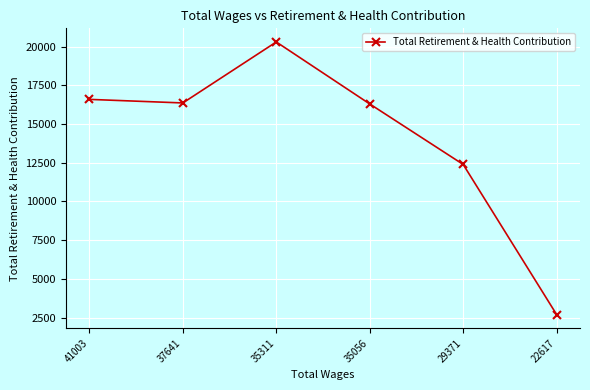

True or false: there are more than 1 points higher than both neighbors.

False